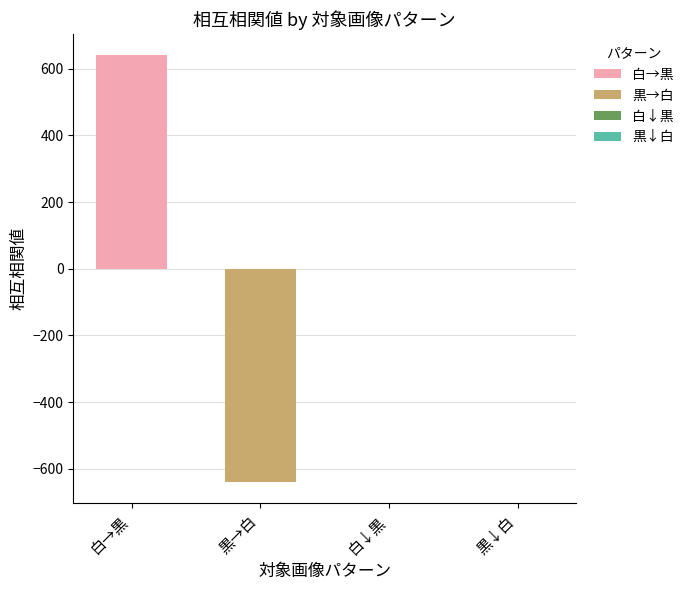

What is the maximum value shown in the chart?

640